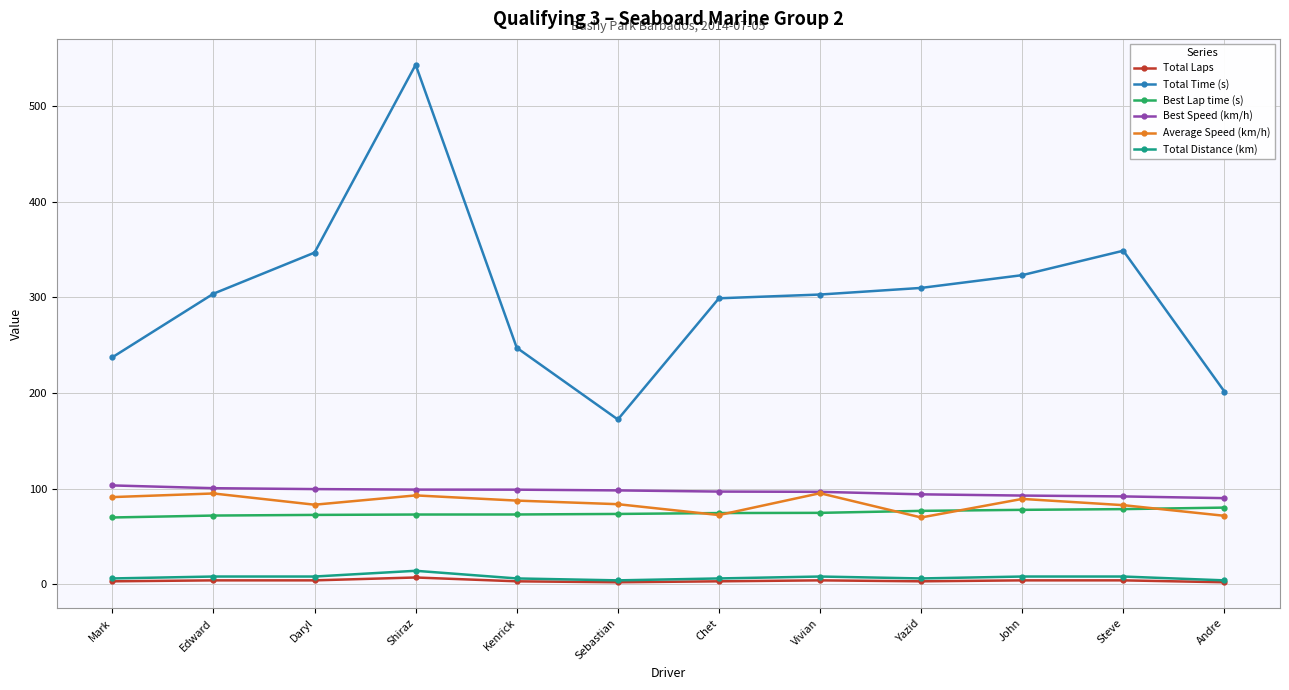

True or false: Total Distance (km) and Best Speed (km/h) cross at least once.

False